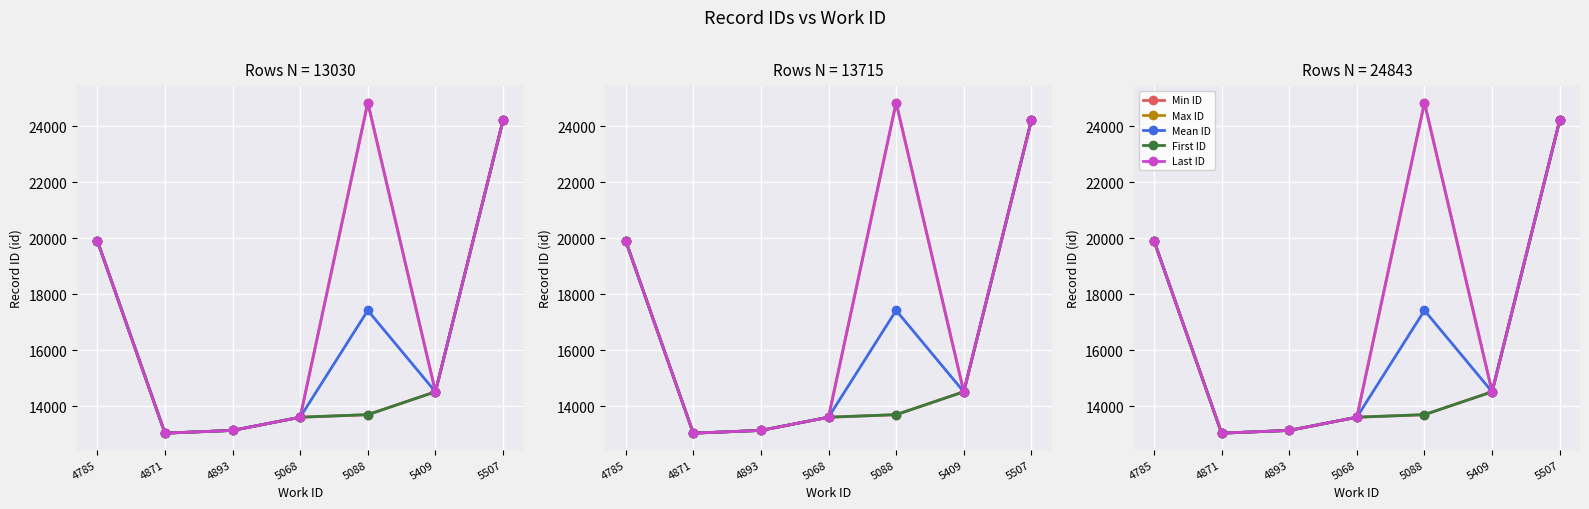

True or false: Min ID has more than 2 points higher than both neighbors.

False